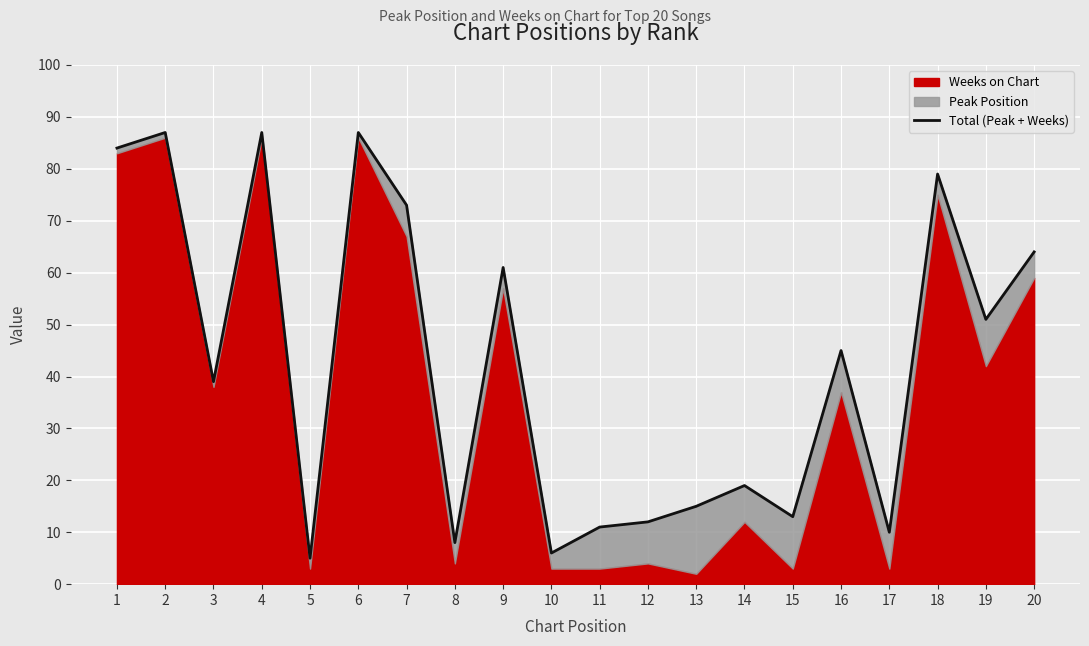

Rank the categories by value from lowest to highest.

5, 10, 8, 17, 11, 12, 15, 13, 14, 3, 16, 19, 9, 20, 7, 18, 1, 2, 4, 6